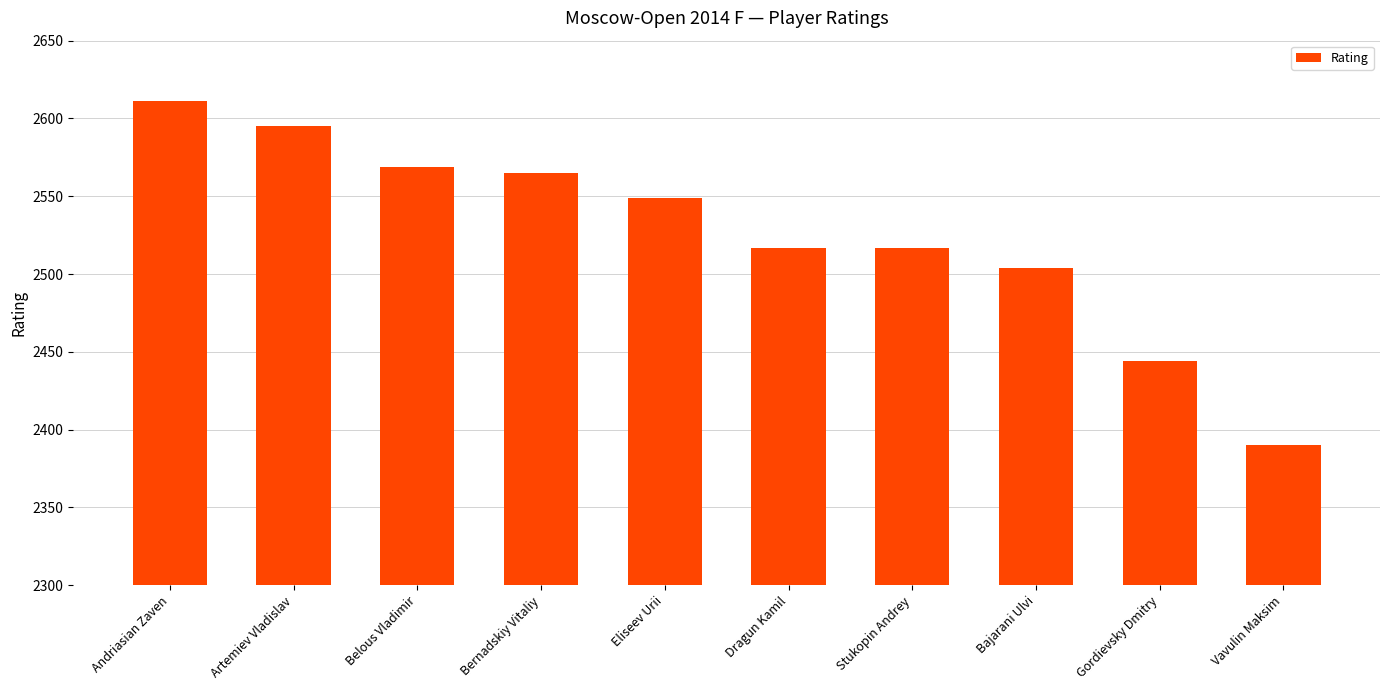

Is it true that the value at Stukopin Andrey is 2517?

True